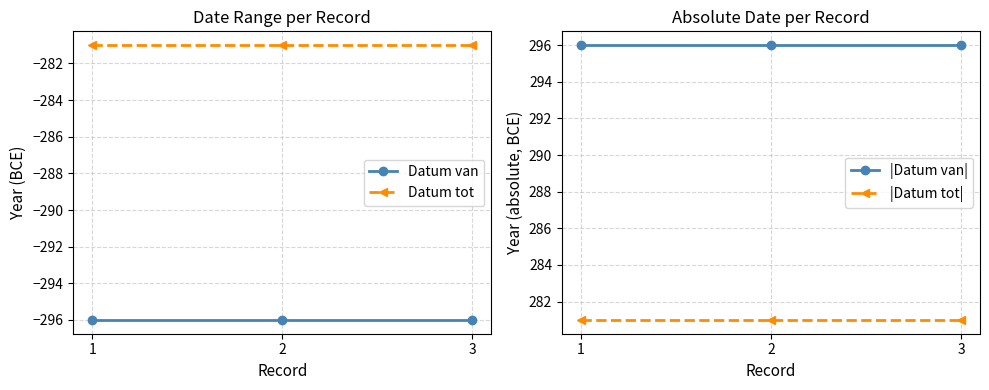

The |Datum tot| series shows 281 at 2. True or false?

True